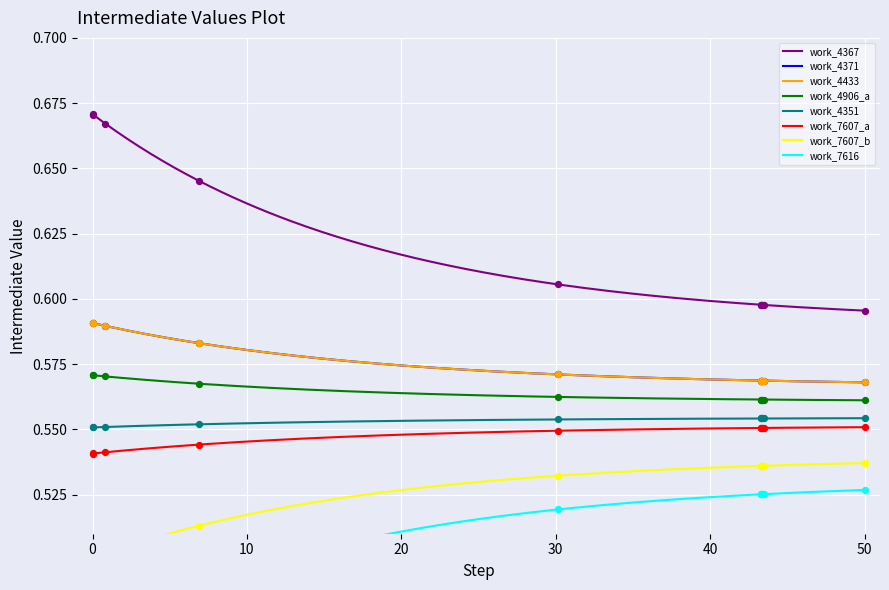

Between 19002 and 11467, which is larger?

19002